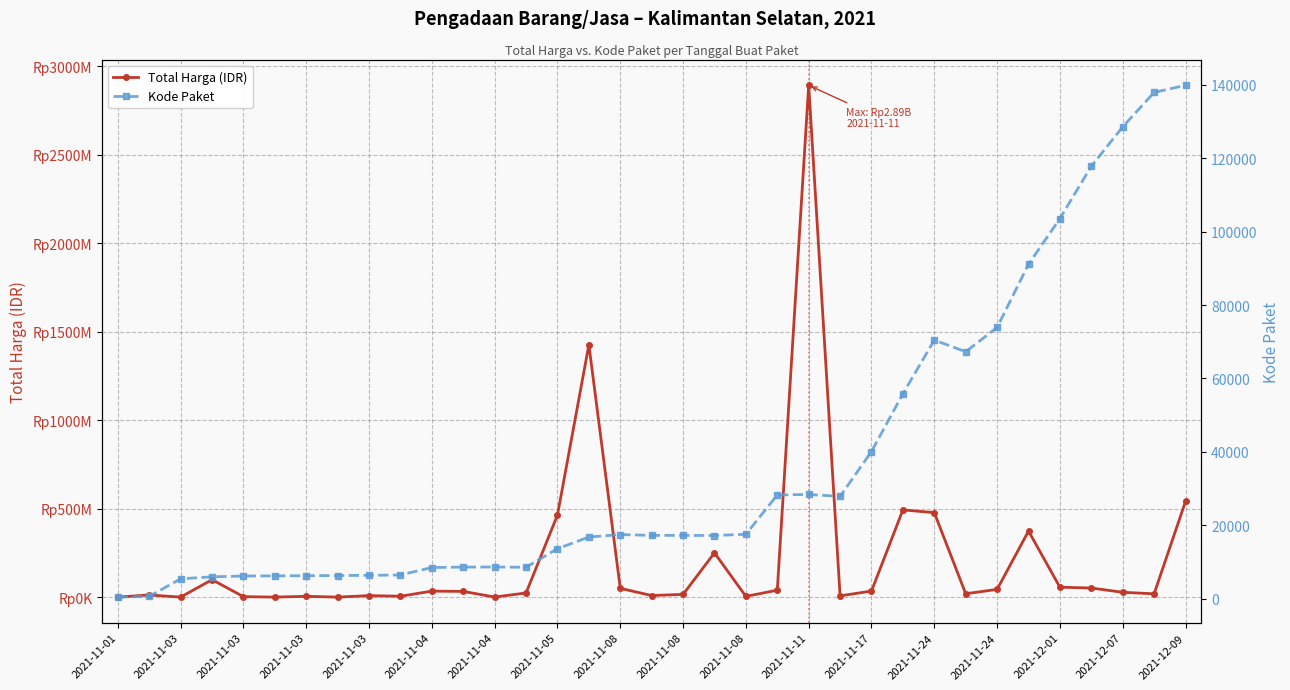

The Kode Paket series shows 321 at 2021-11-03. True or false?

False